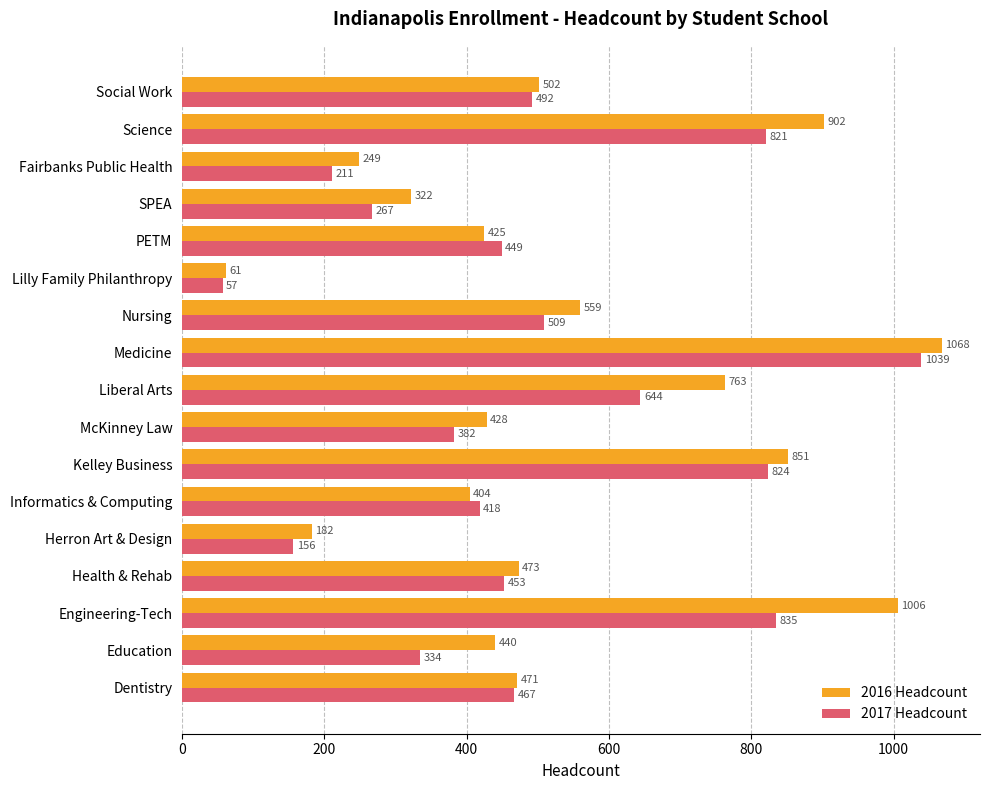

The value of 2016 Headcount at Liberal Arts is 459. True or false?

False